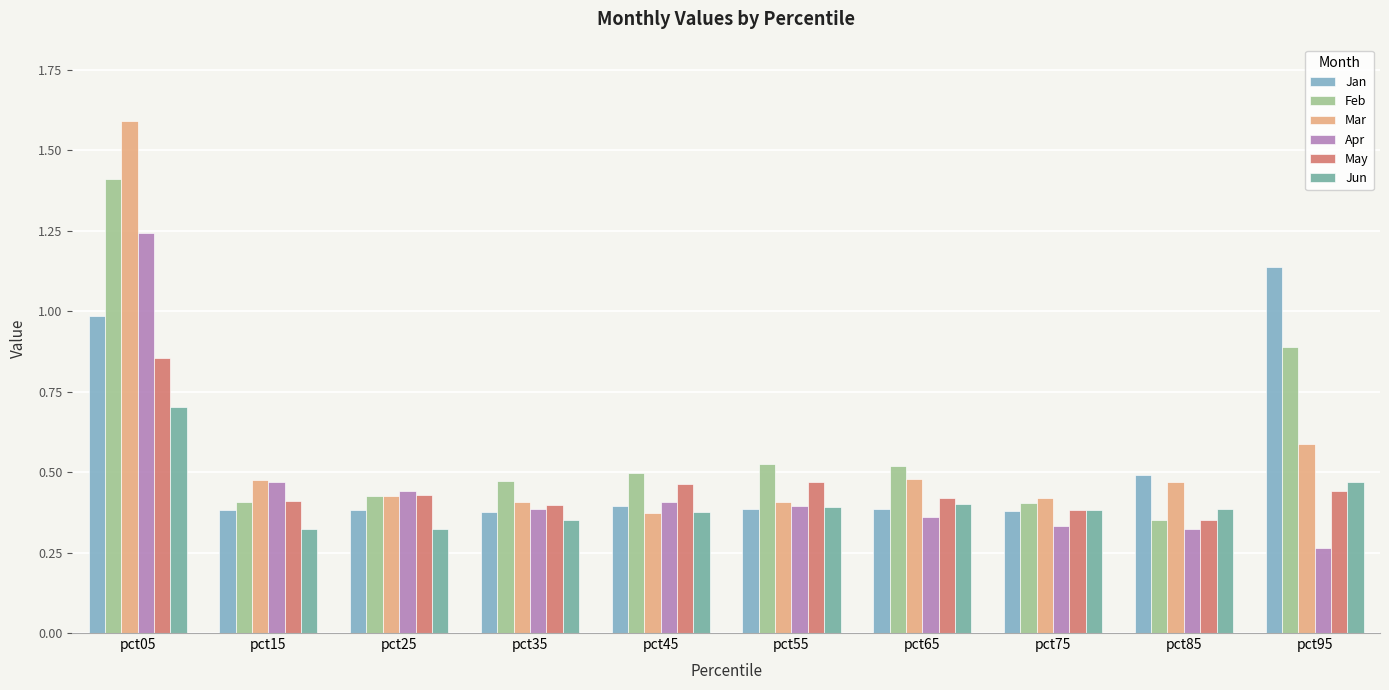

How many groups of bars are there?

10